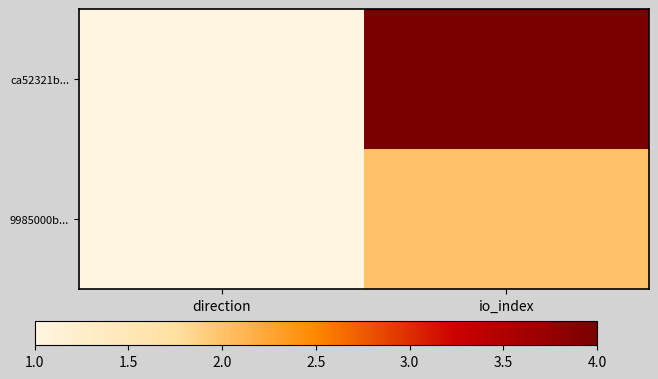

Reading left to right, transcribe all the data shown in this chart.

ca52321b...: direction=1	io_index=4
9985000b...: direction=1	io_index=2